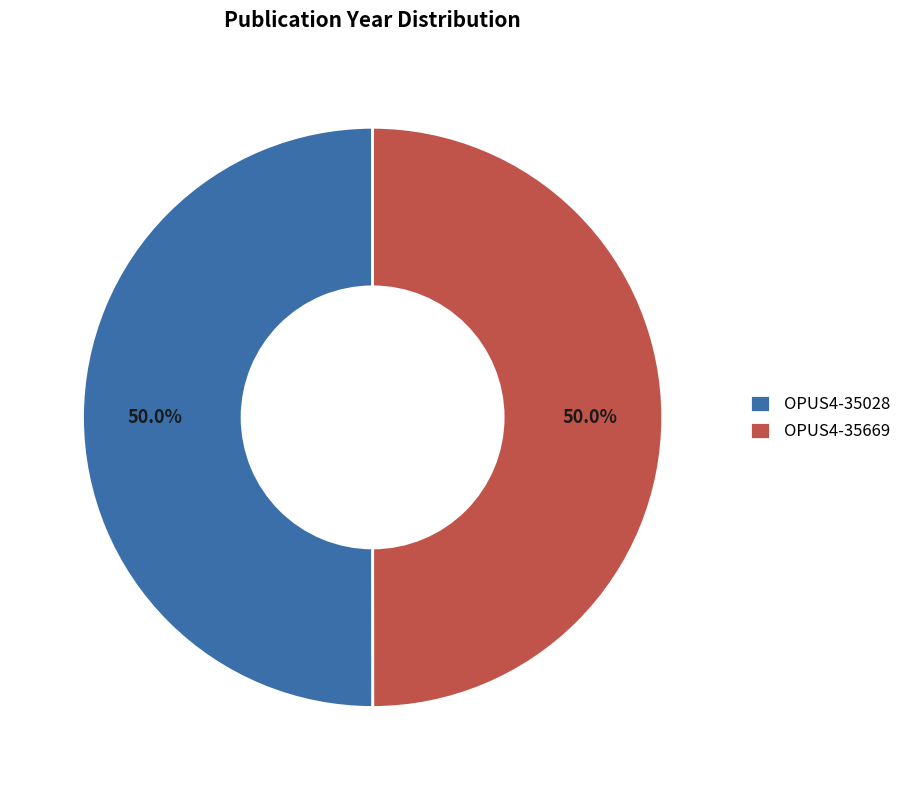

Is it true that OPUS4-35028 is 50% of the pie?

True